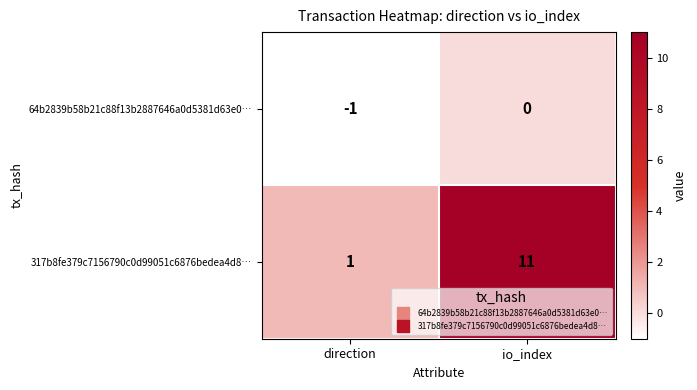

The value of 64b2839b58b21c88f13b2887646a0d5381d63e0… at direction is -1. True or false?

True